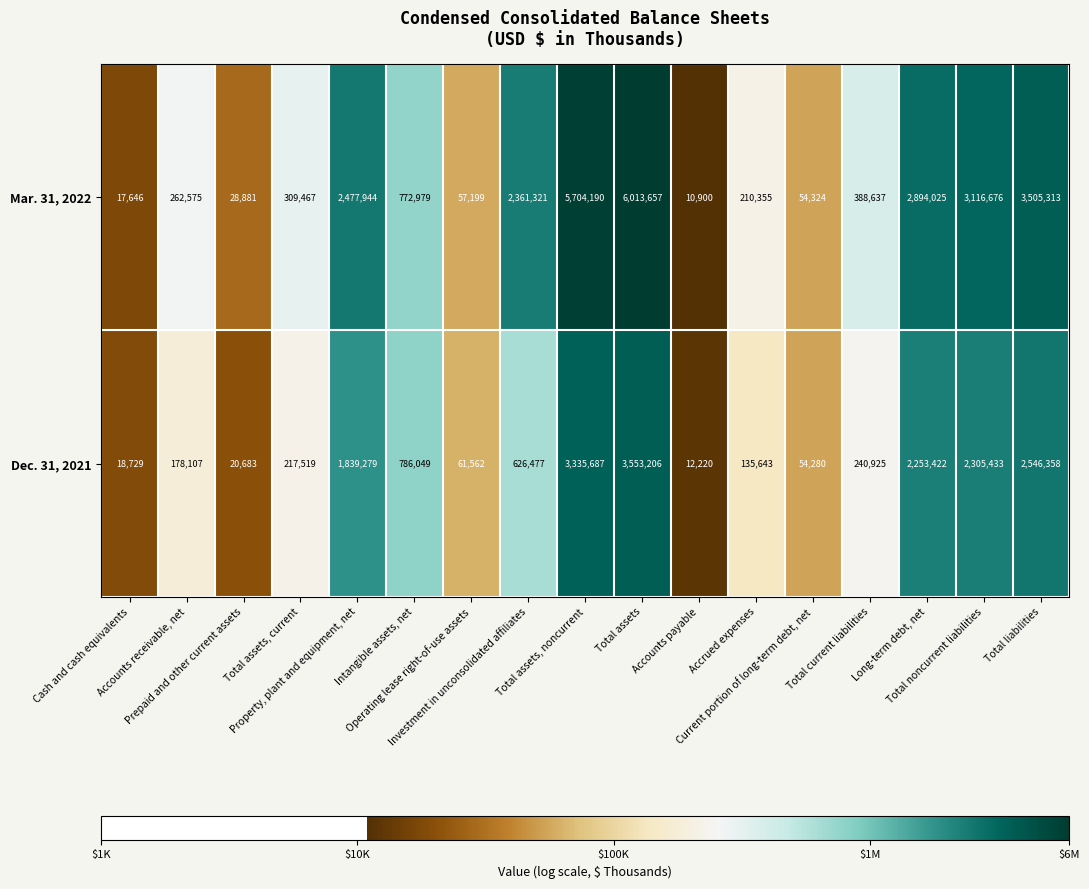

What is the difference between the maximum and minimum values in the Dec. 31, 2021 series?

3540986